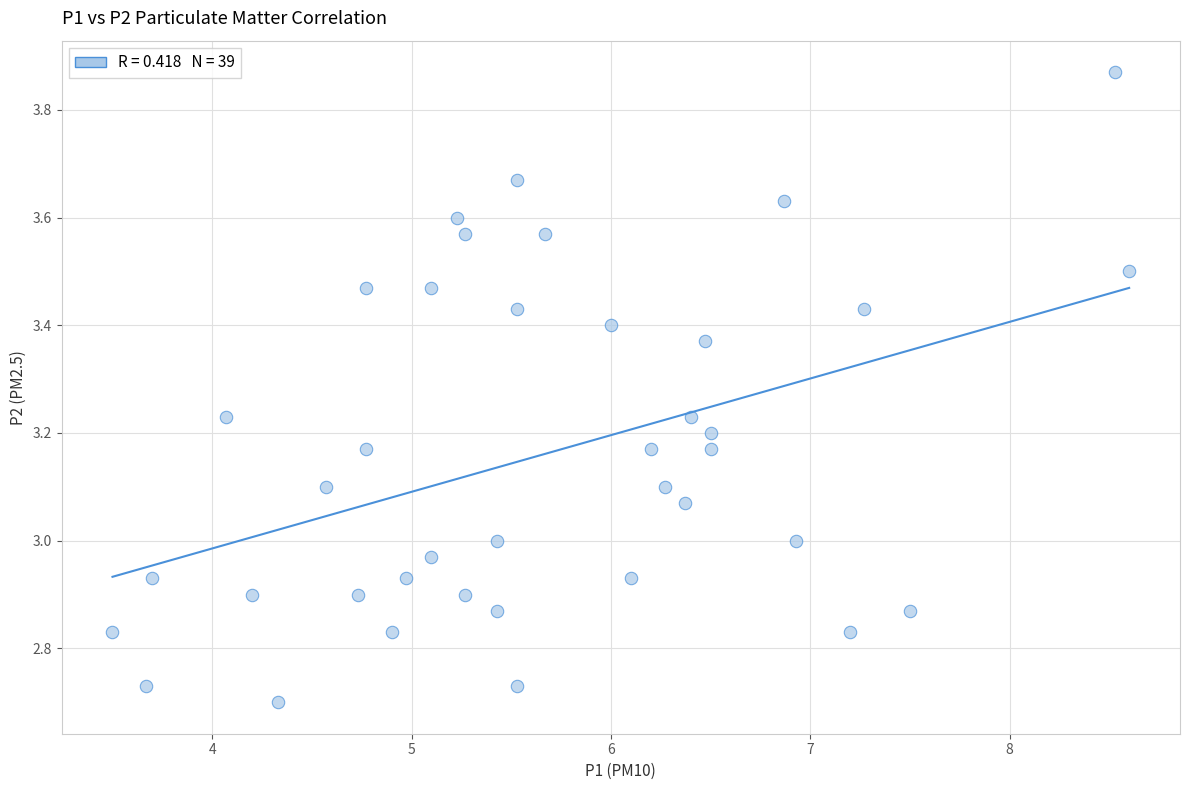

What is the range of Y values (max minus min)?

1.2